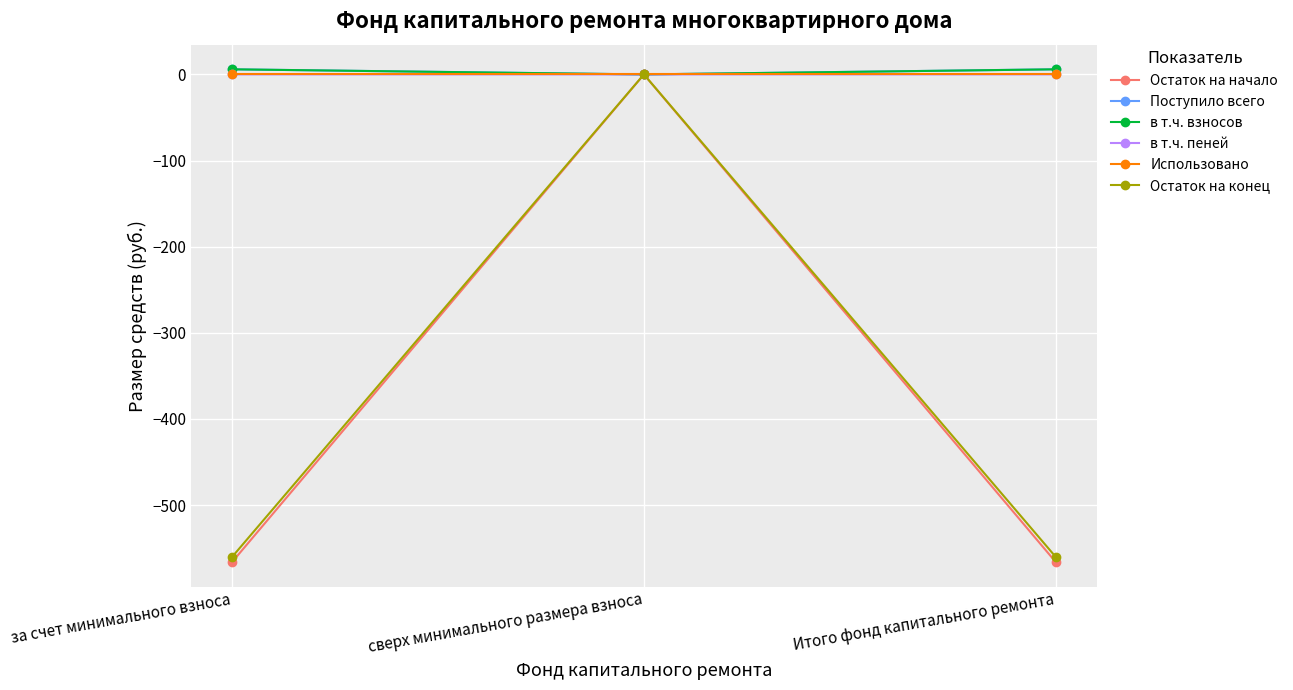

What is the total value across all series at Итого фонд капитального ремонта?

-1114.2